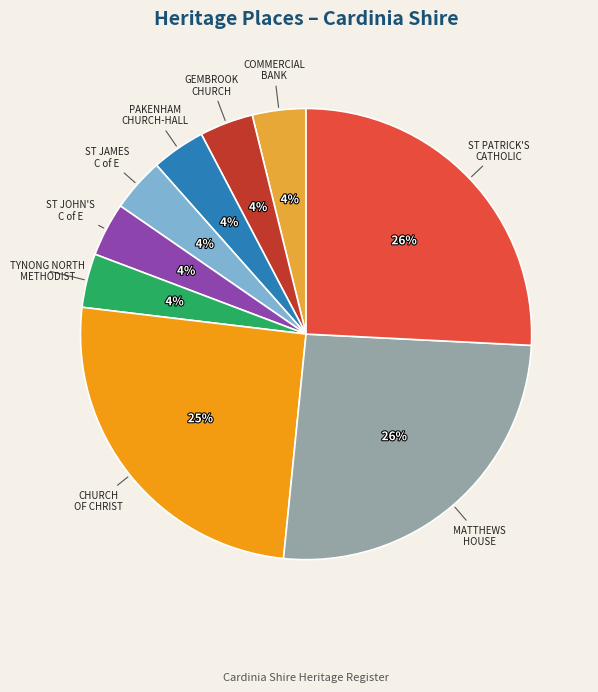

To the nearest percent, what is the average slice percentage?

11%